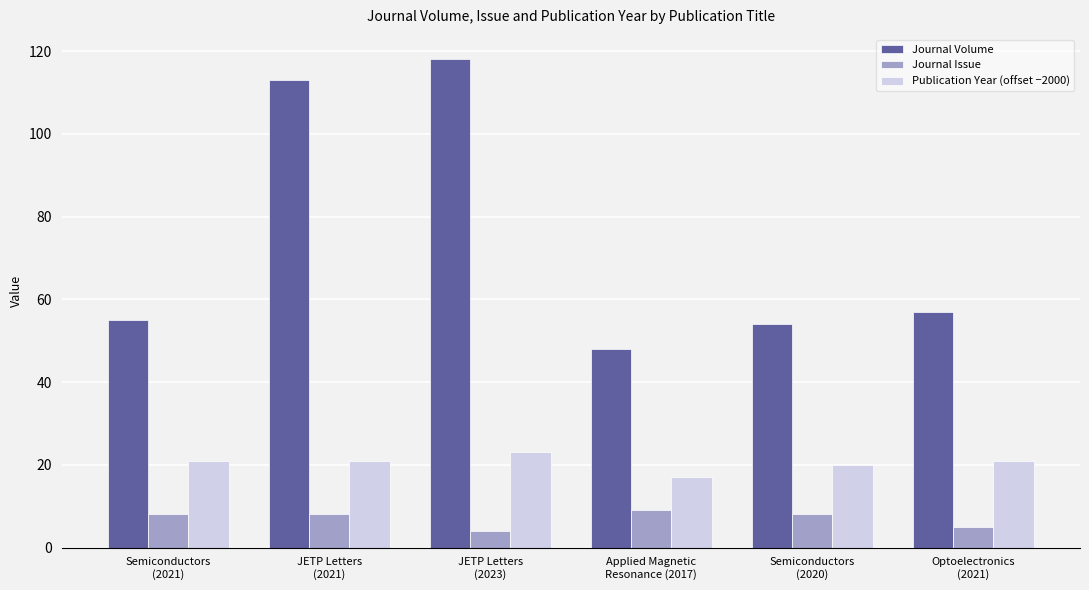

What is the sum of all Journal Volume values?

445